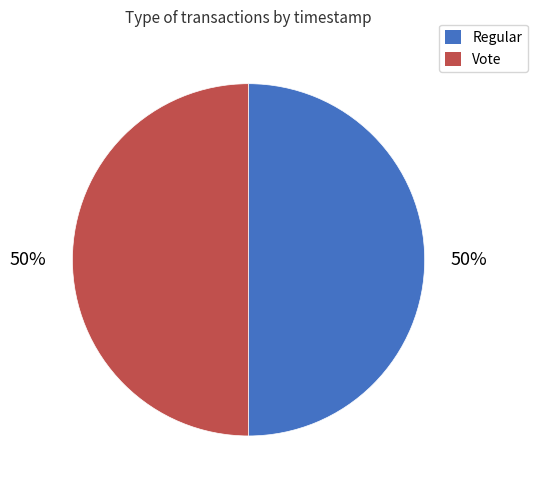

The Vote slice represents 50% of the pie. True or false?

True